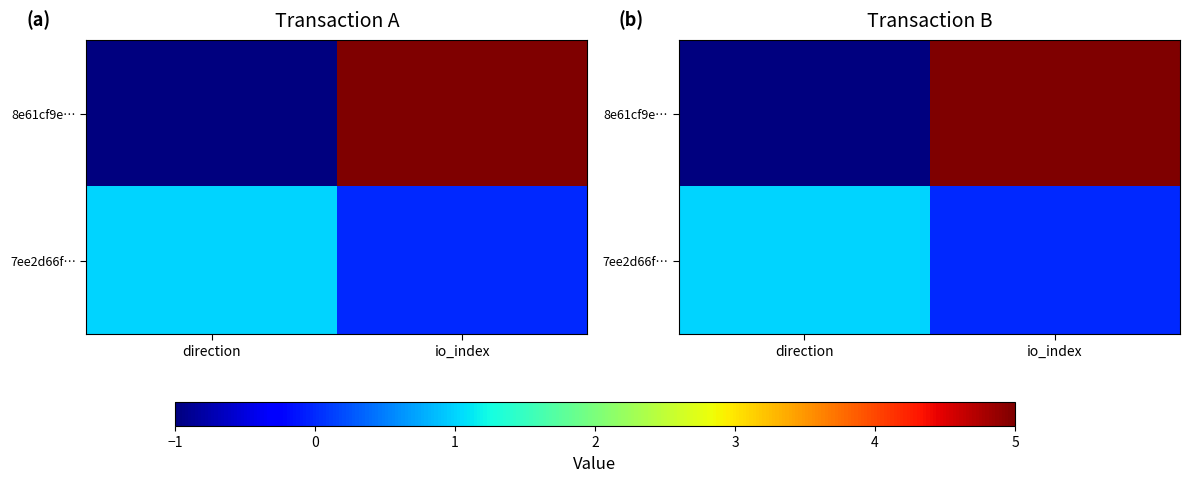

How many 8e61cf9e… values are between -1 and 5?

2